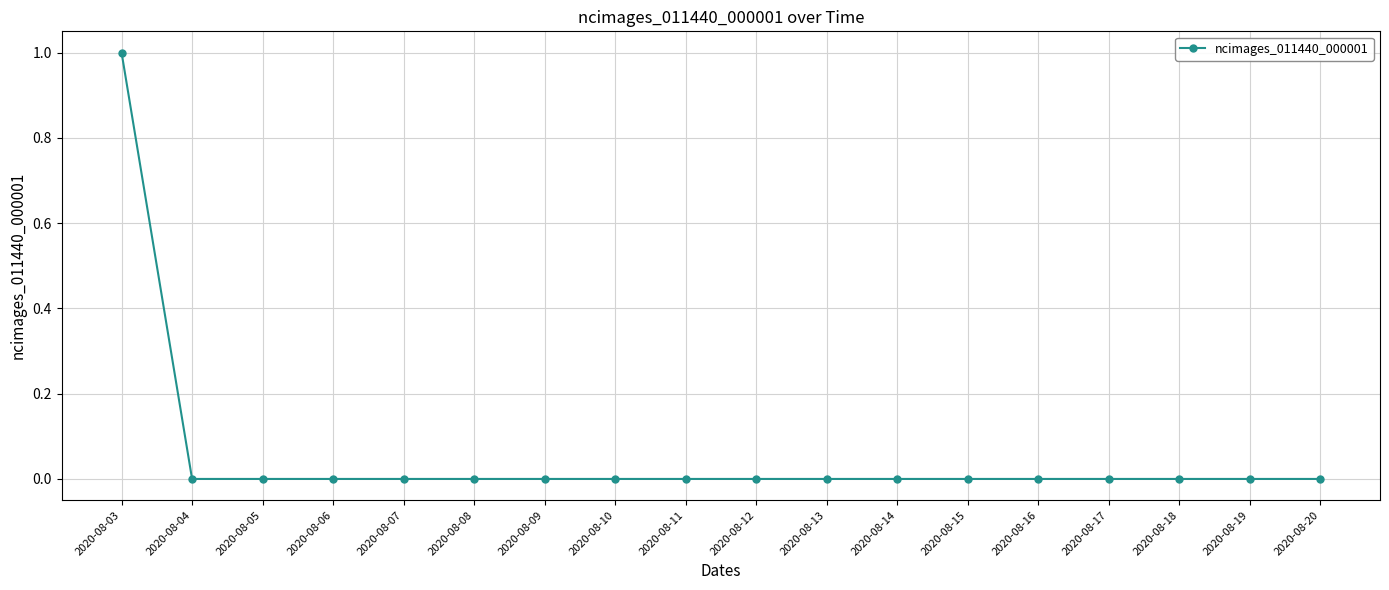

The chart shows a value of 0 at 2020-08-13. True or false?

True